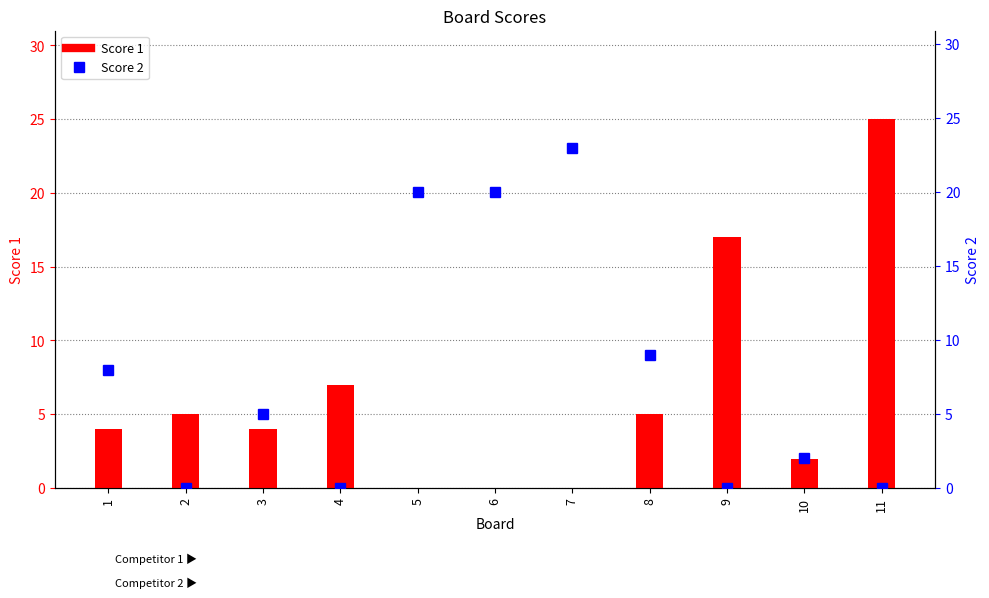

How many distinct data groups are displayed?

2